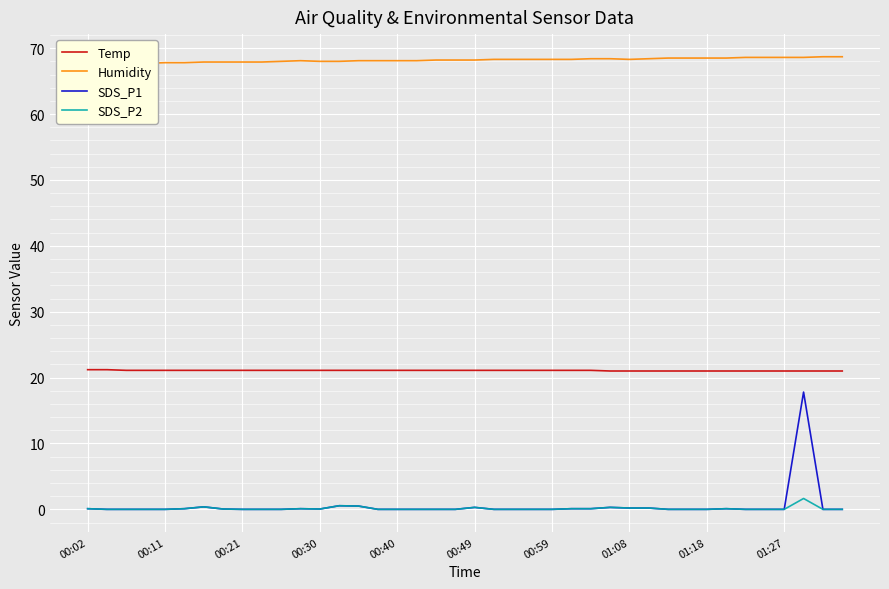

Which category has the highest value in the SDS_P1 series?

37